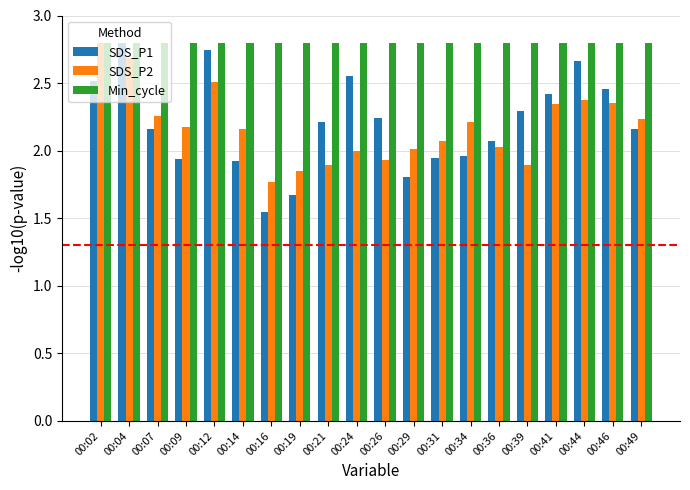

What is the total value across all series at 00:29?

6.6